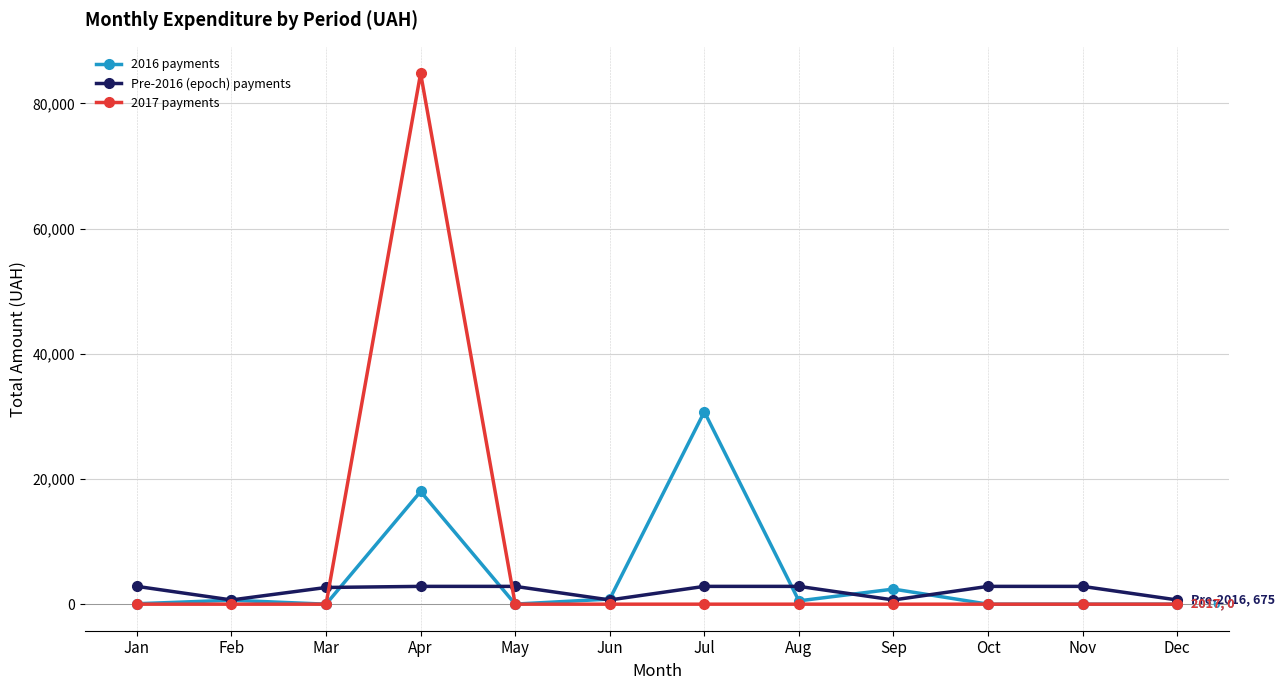

At Apr, list the series in order from largest to smallest.

2017 payments, 2016 payments, Pre-2016 (epoch) payments